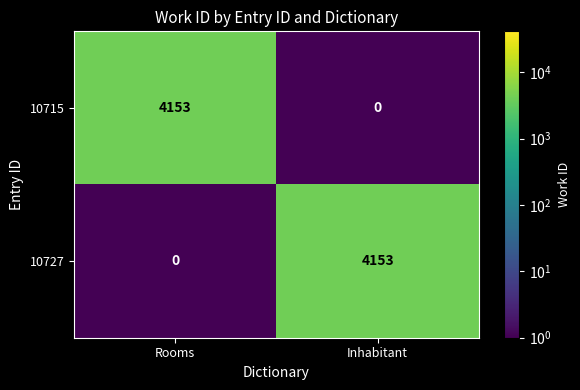

Reading right to left, what are all the values shown in this chart?

10715: 0	4153
10727: 4153	0